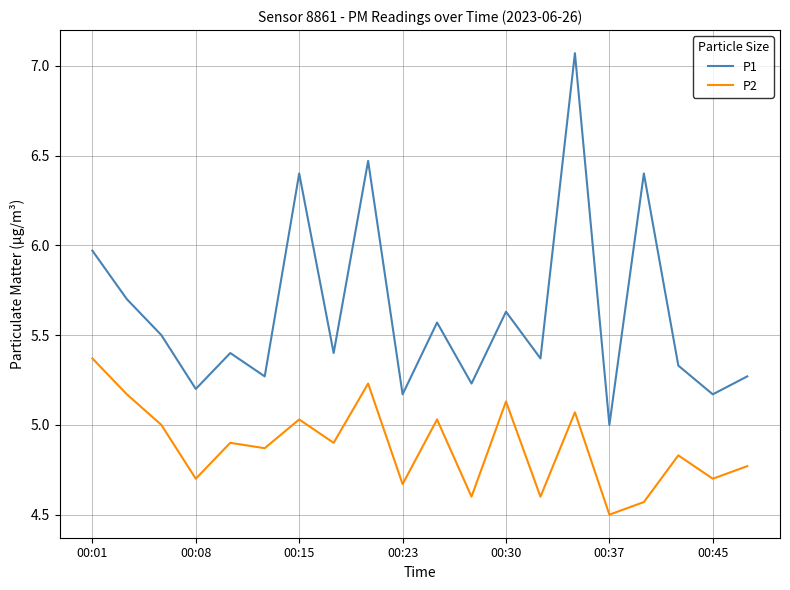

Count the number of data series in this chart.

2